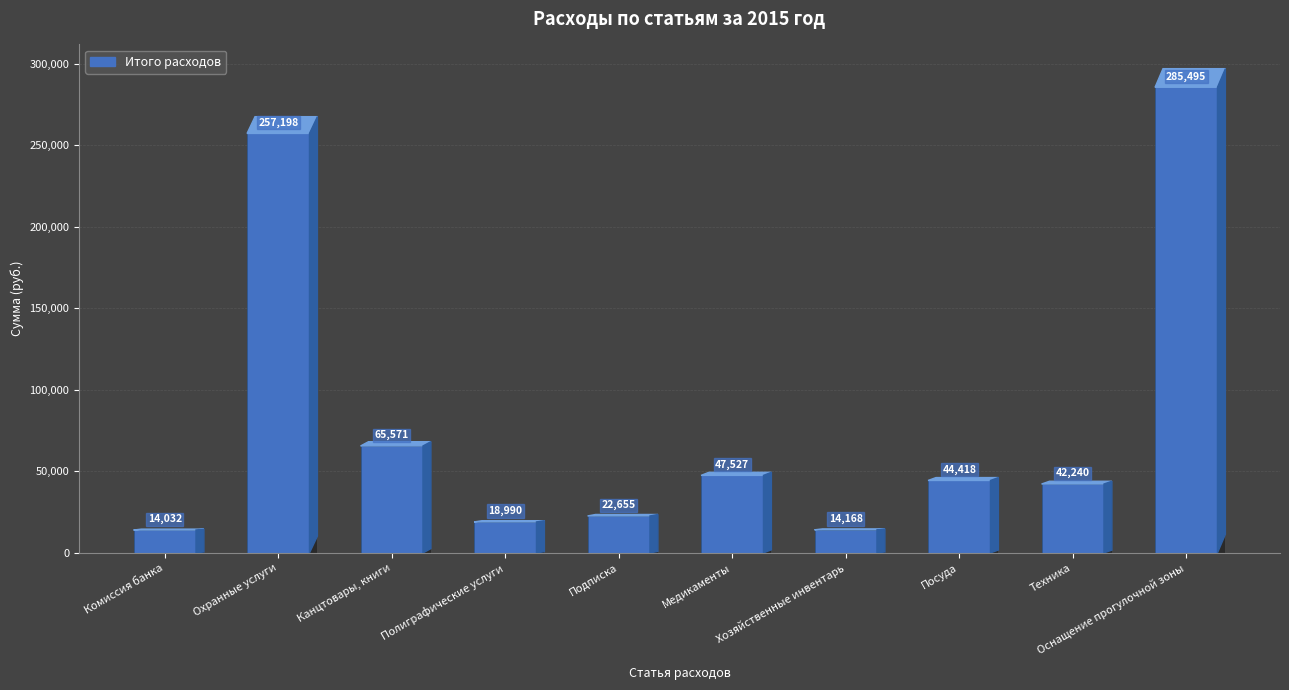

True or false: the data shows 257198.5 at Охранные услуги.

True